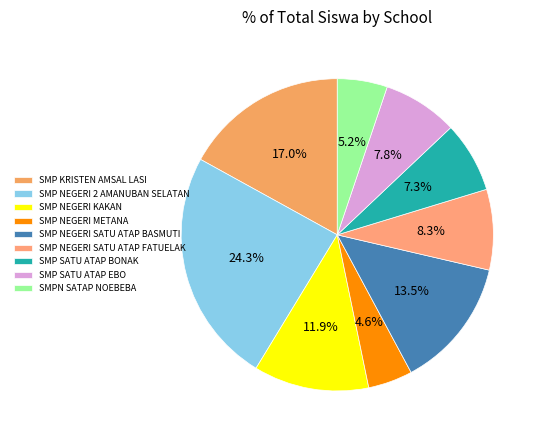

Which slice is the smallest?

SMP NEGERI METANA